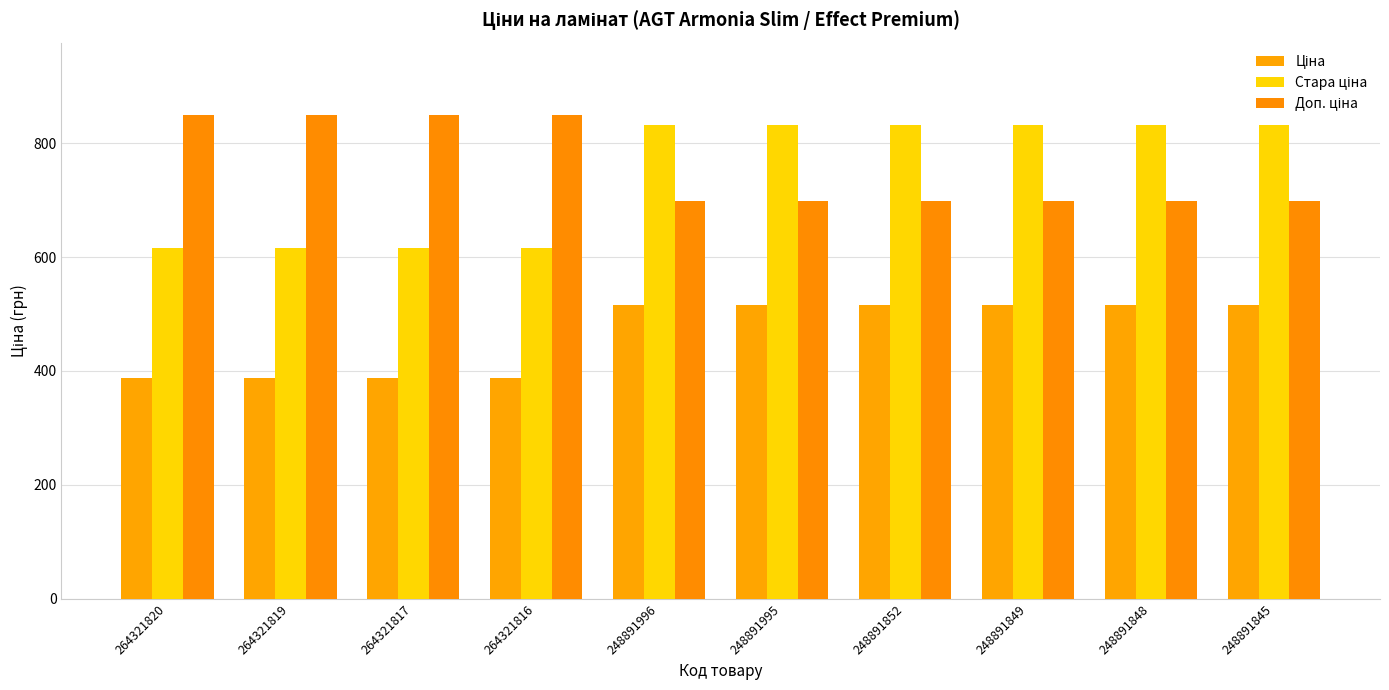

Which series changed the most between 248891996 and 248891852?

Ціна